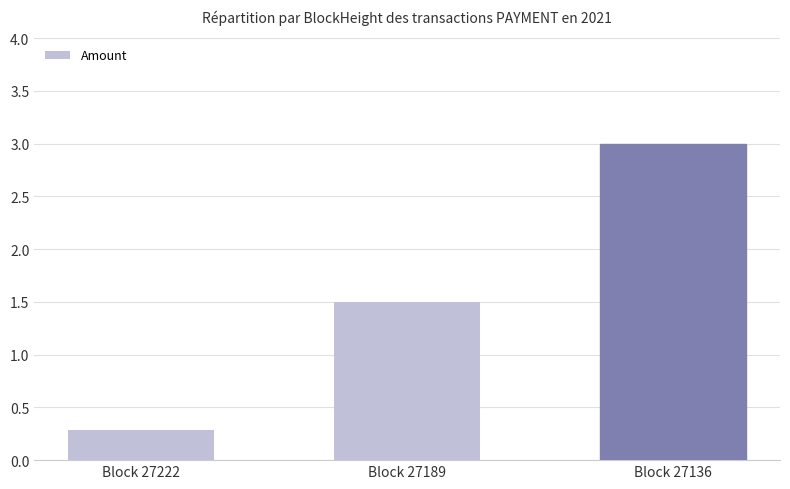

Rank the categories by value from lowest to highest.

Block 27222, Block 27189, Block 27136